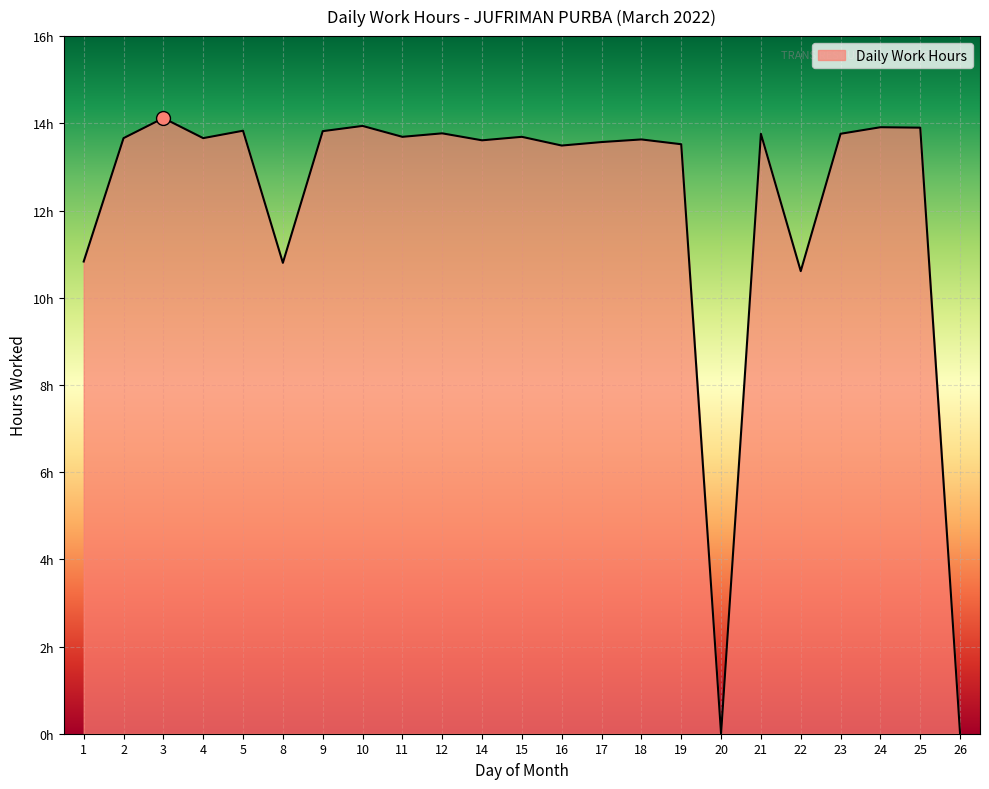

Approximately how many times larger is the value at 17 compared to 8?

1.3